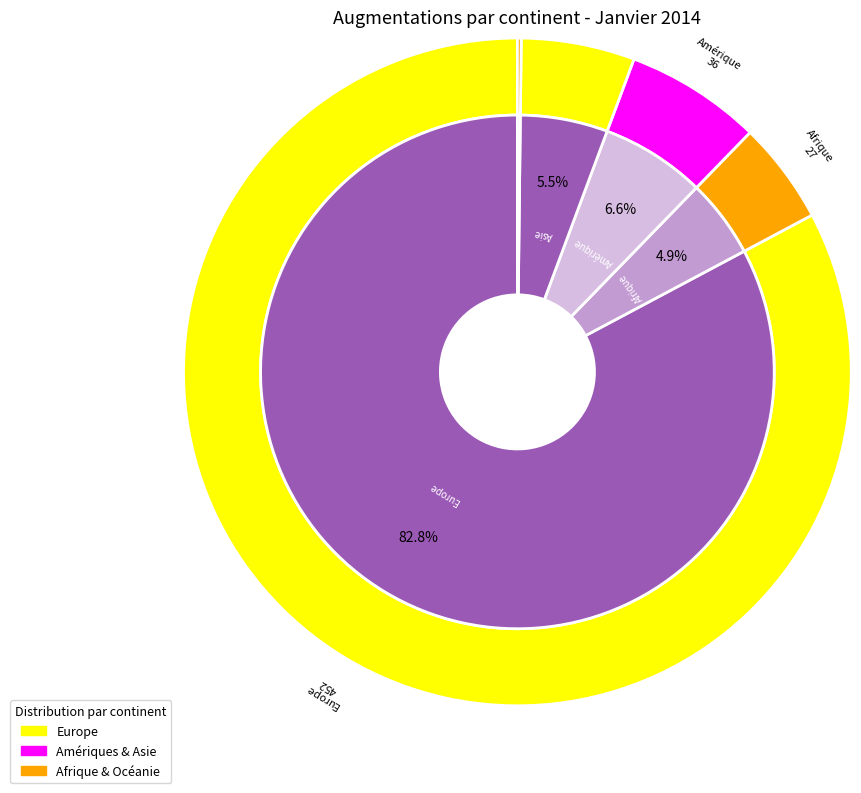

Which slice is the largest?

Europe